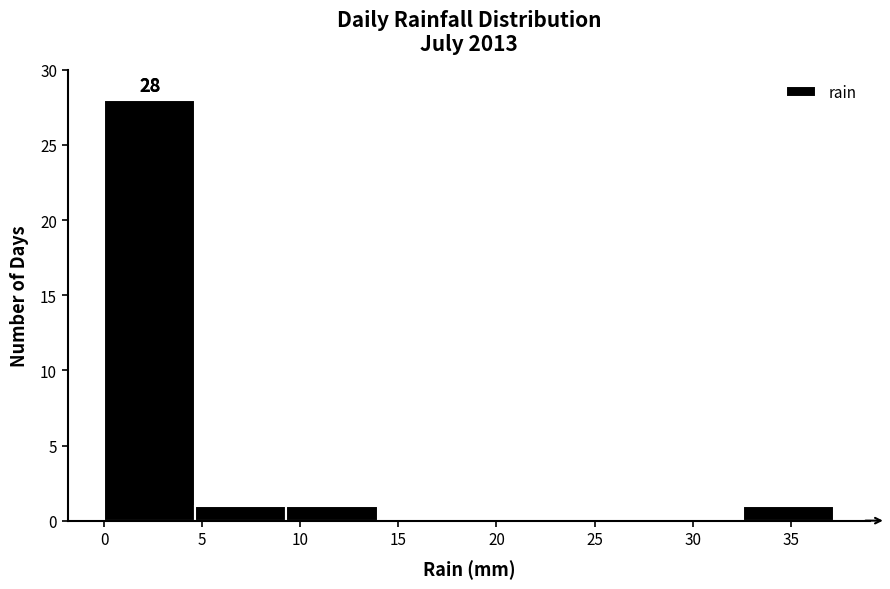

Over which range of the x-axis is the bar tallest?

0.00 to 4.65